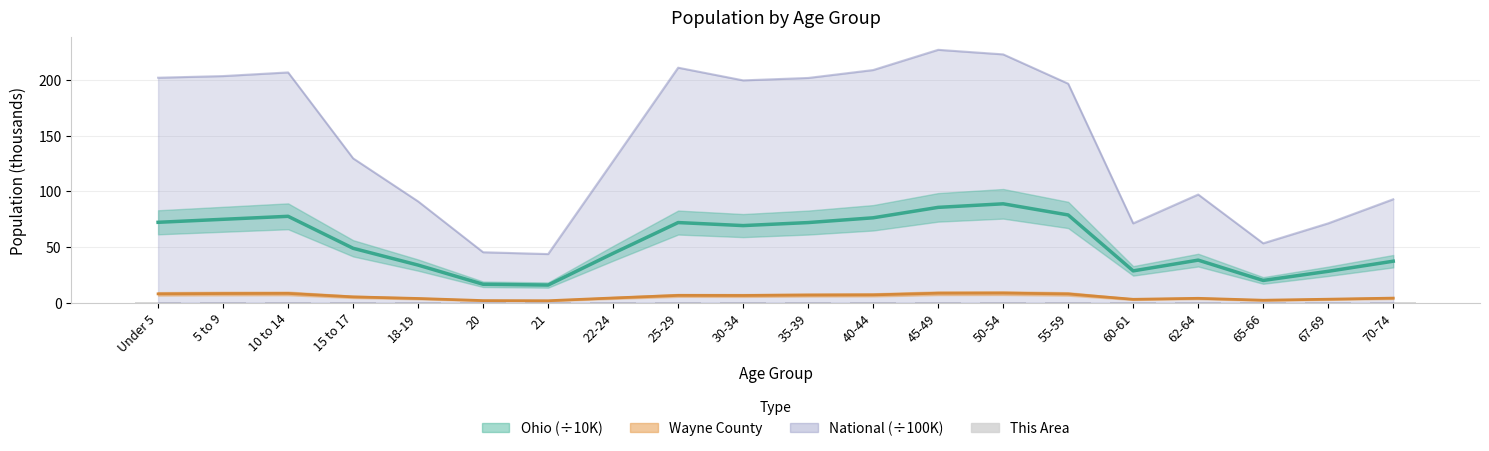

Reading right to left, what are all the values shown in this chart?

Ohio center: 37.1	28.1	19.8	38.1	28.4	78.7	88.7	85.5	76.1	71.8	69.1	71.9	44.2	15.7	16.4	33.6	48.7	77.5	74.8	72.1
Wayne County center: 4.0	3.0	2.1	3.8	2.9	7.7	8.5	8.4	6.9	6.7	6.3	6.4	4.1	1.6	1.7	3.6	5.1	8.2	8.1	7.8
This Area: 0.2	0.2	0.1	0.2	0.2	0.5	0.5	0.5	0.4	0.3	0.3	0.3	0.2	0.1	0.1	0.2	0.3	0.5	0.5	0.5